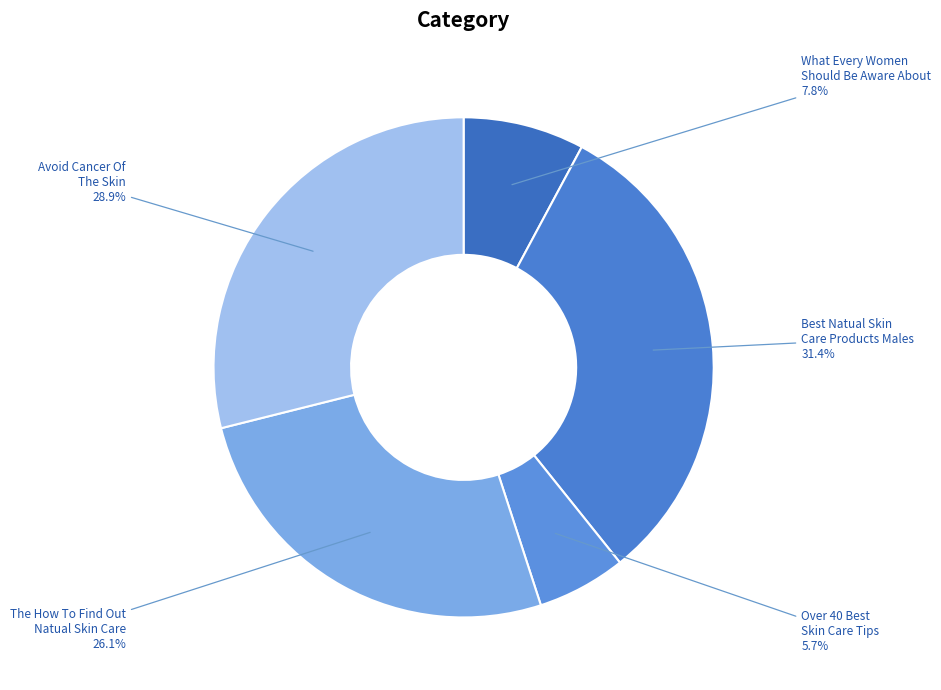

Between Best Natual Skin Care Products Males and Over 40 Best Skin Care Tips, which is larger?

Best Natual Skin Care Products Males